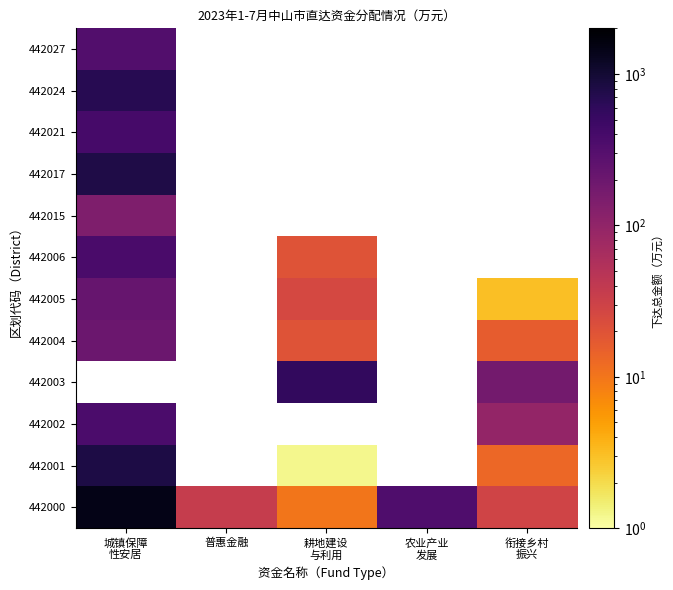

Which label corresponds to the smallest value in the chart?

耕地建设
与利用